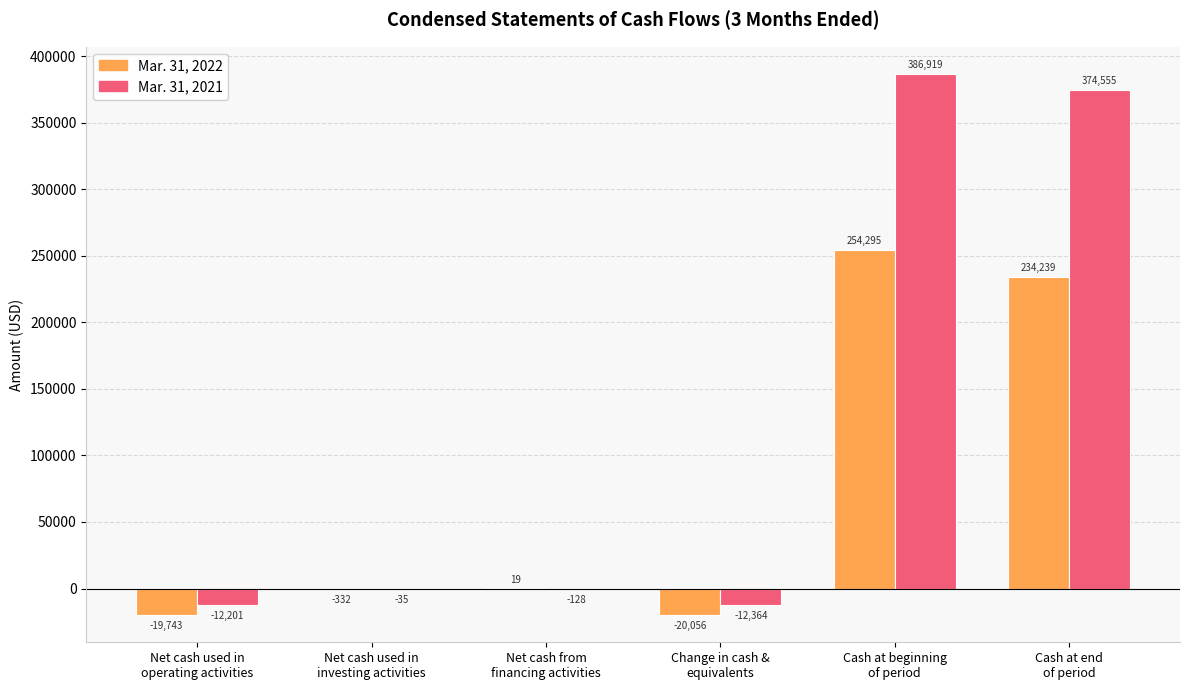

At which category is the sum across all series the highest?

Cash at beginning
of period